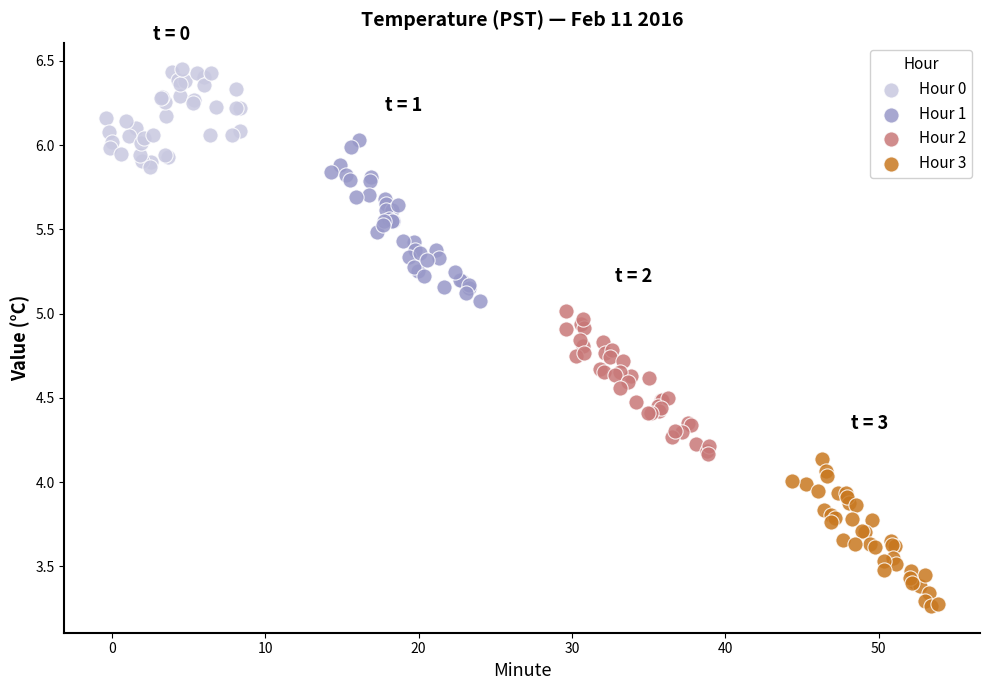

Which series has the widest spread of Y values?

Hour 1